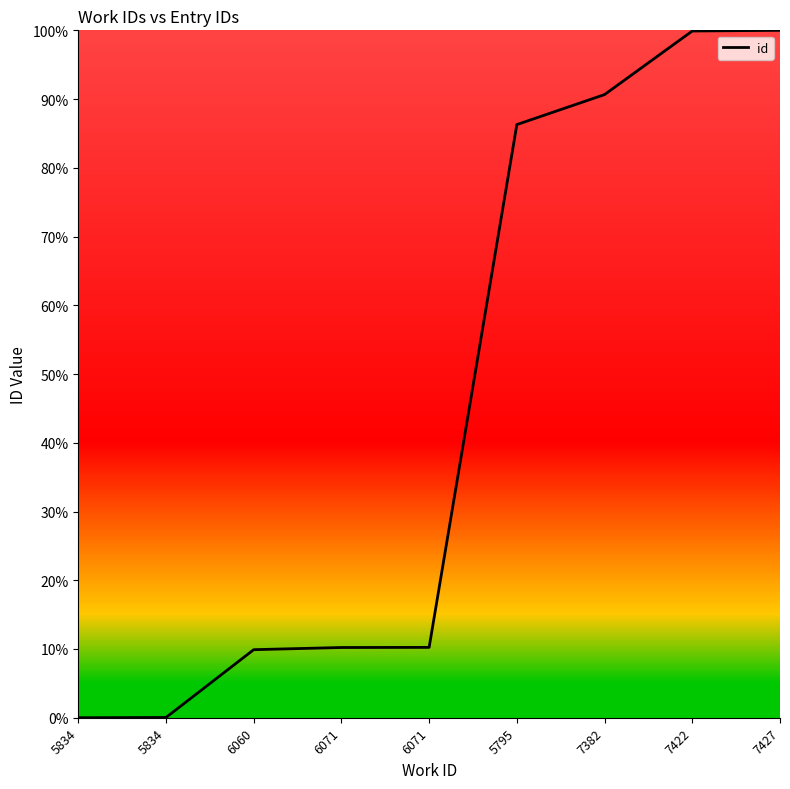

How many lines are shown in the chart?

1